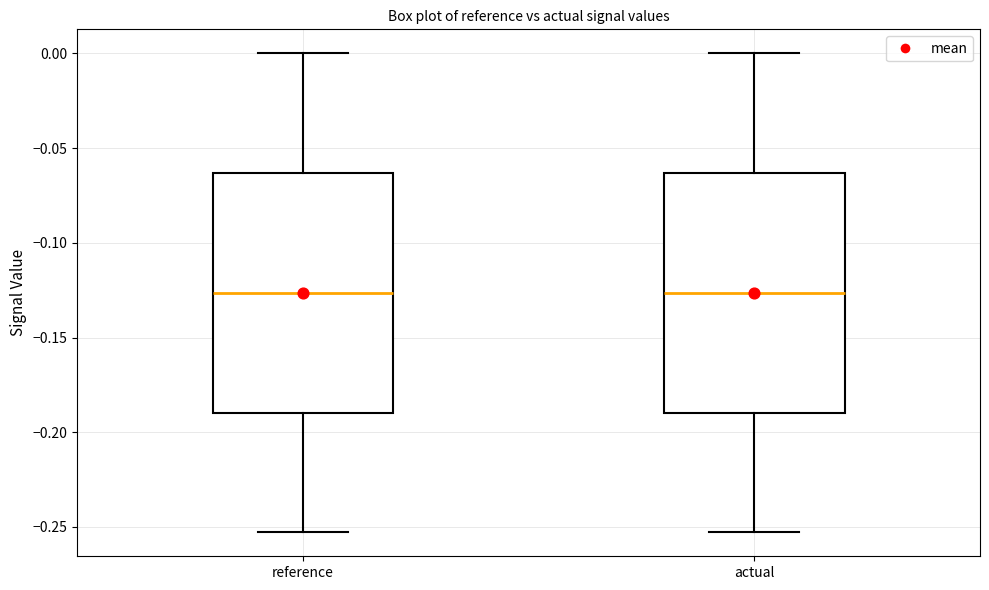

Where does the median line of the box for reference sit on the y-axis? The values are not printed on the chart, so give them approximately, as read against the axis.

-0.125